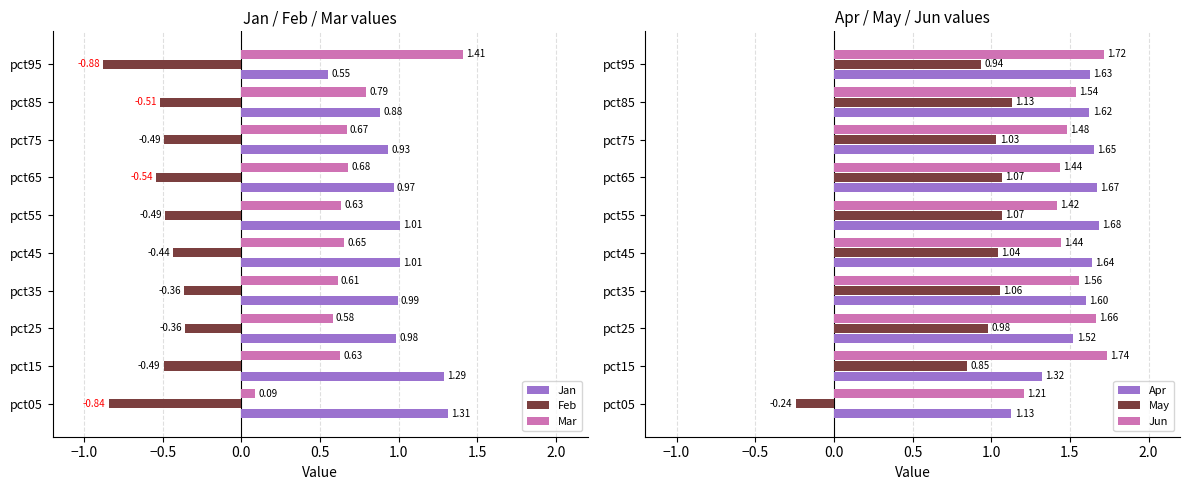

Which series has the widest spread of values?

May